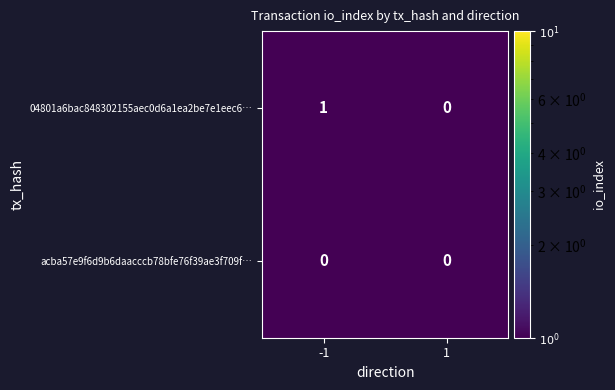

Which series has the largest total across all categories?

04801a6bac848302155aec0d6a1ea2be7e1eec6…